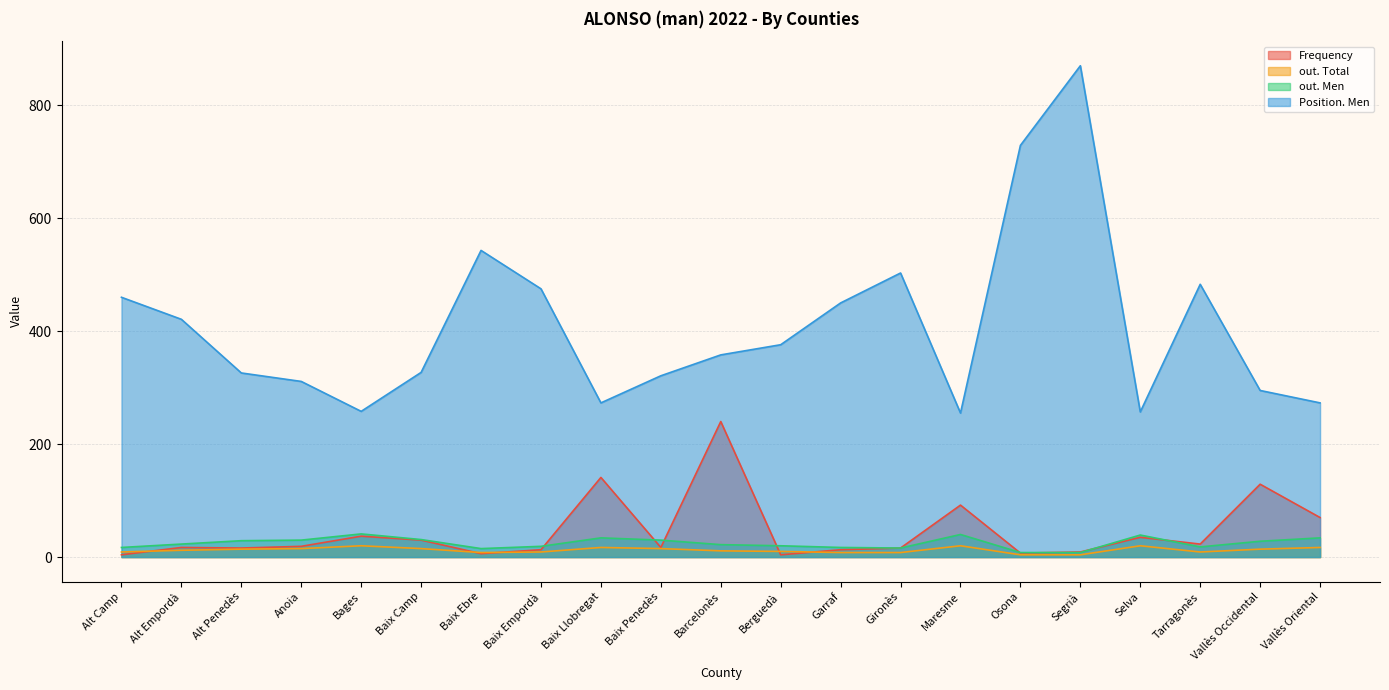

Which label corresponds to the smallest value in the chart?

Alt Camp